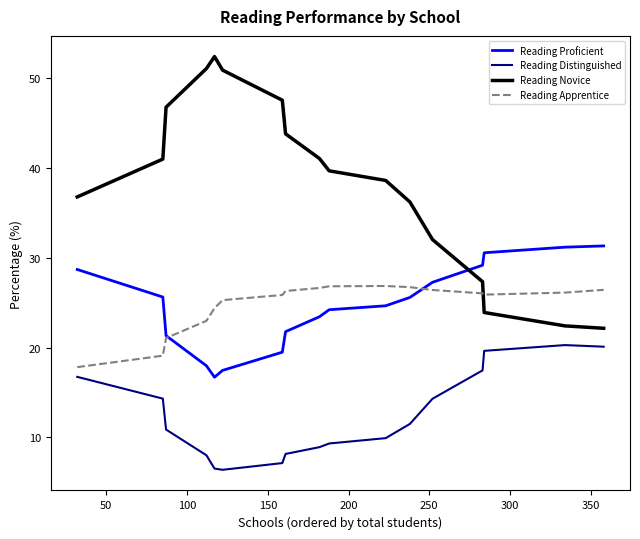

Which series has the largest range (max minus min)?

Reading Novice